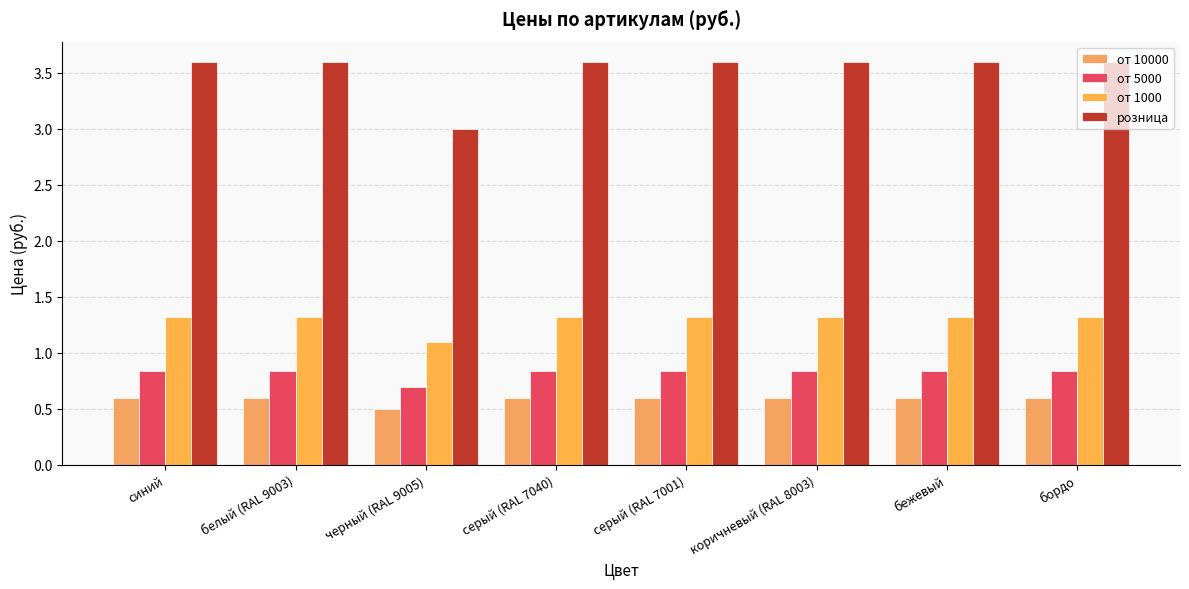

Count the от 5000 values in the range 0 to 1.

8